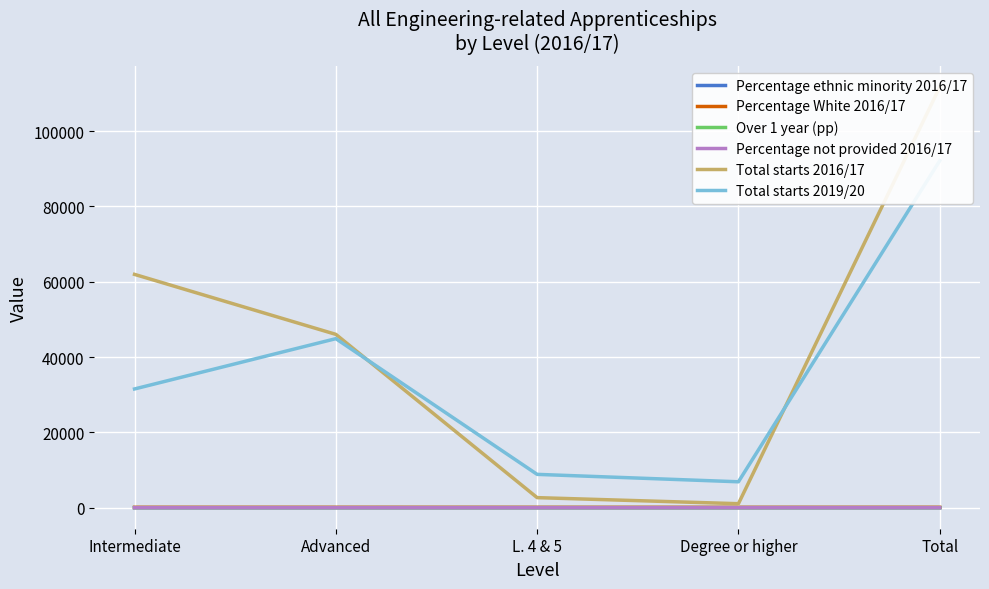

What is the label of the 5th point from the right?

Intermediate